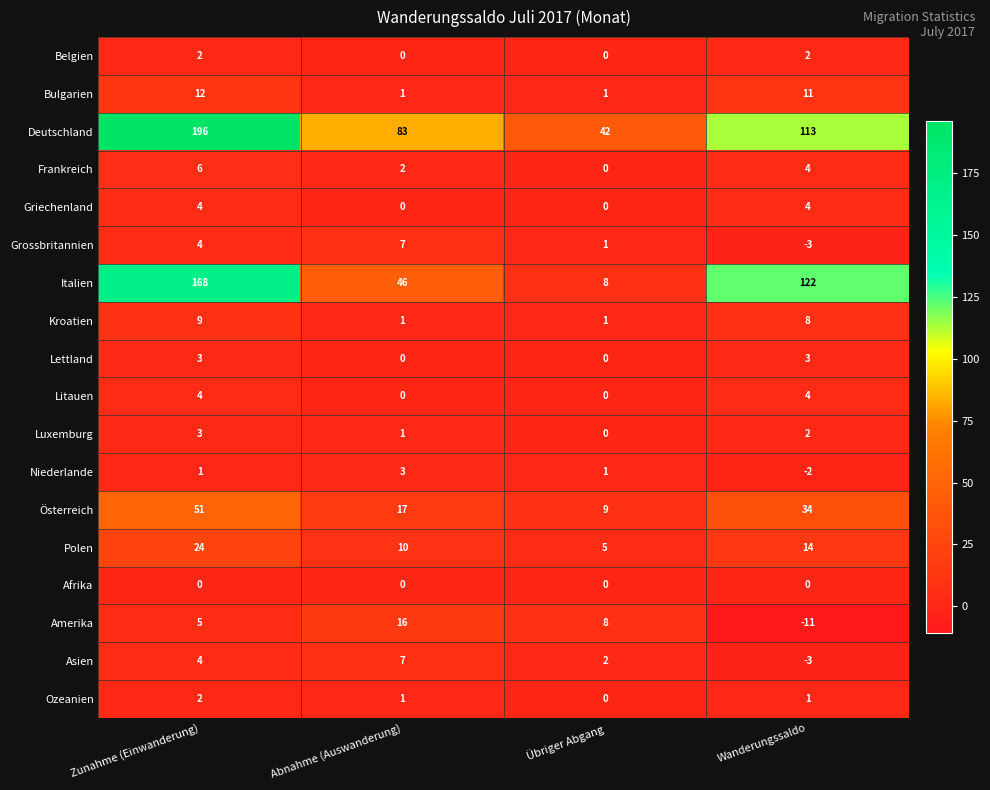

How many categories are shown in the chart?

4